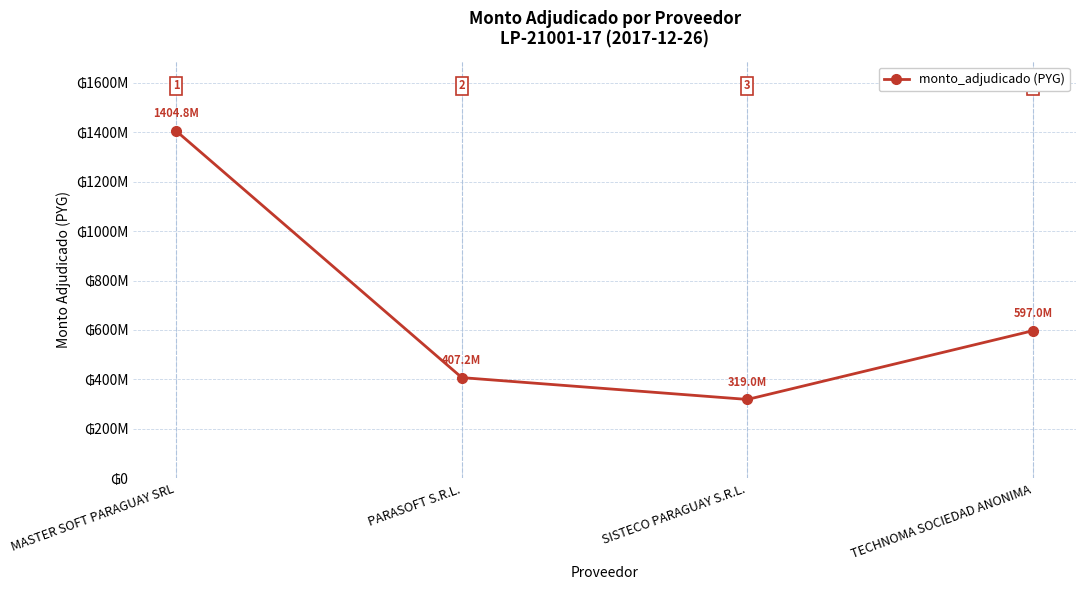

Which label corresponds to the smallest value in the chart?

SISTECO PARAGUAY S.R.L.